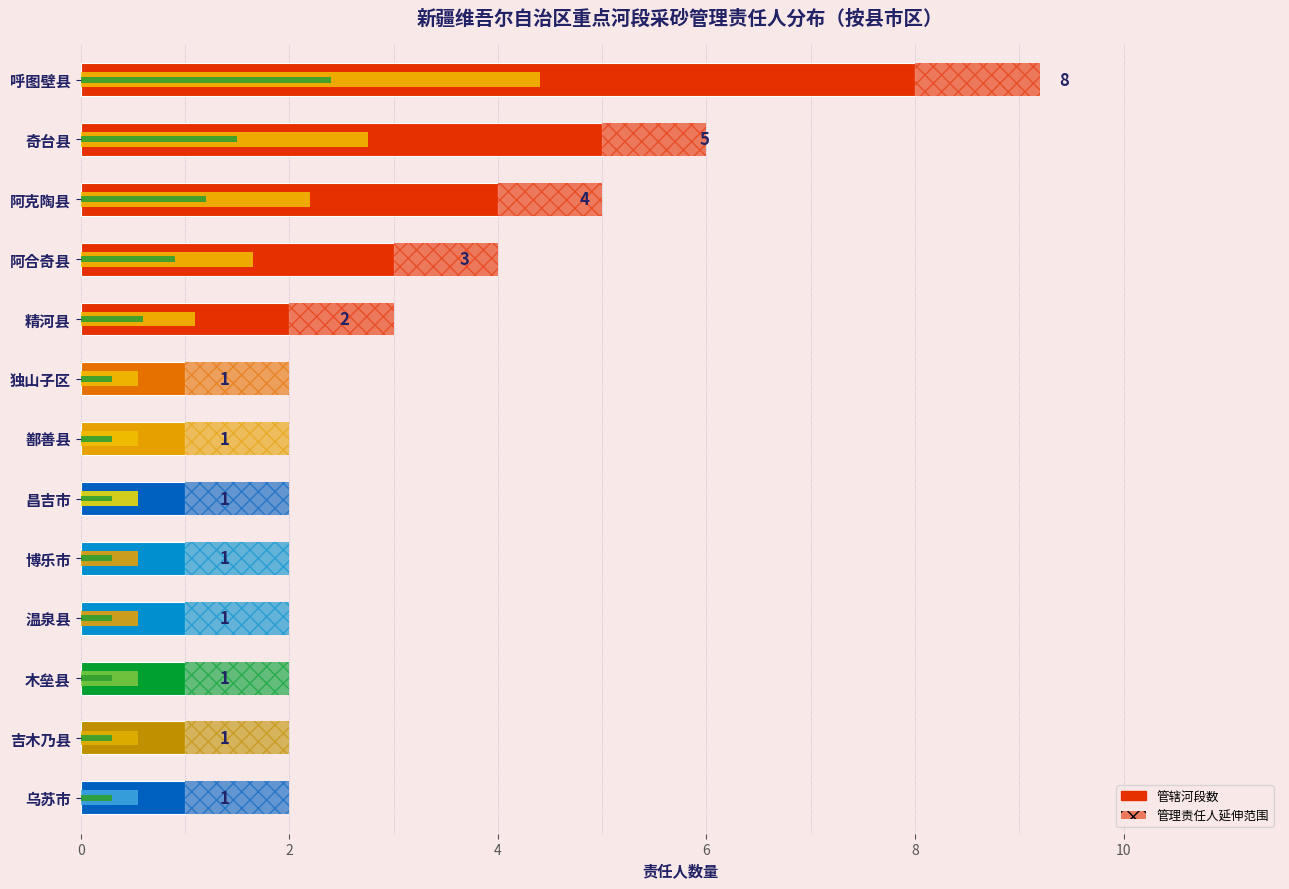

Are the bars grouped side by side (vs. stacked)?

No